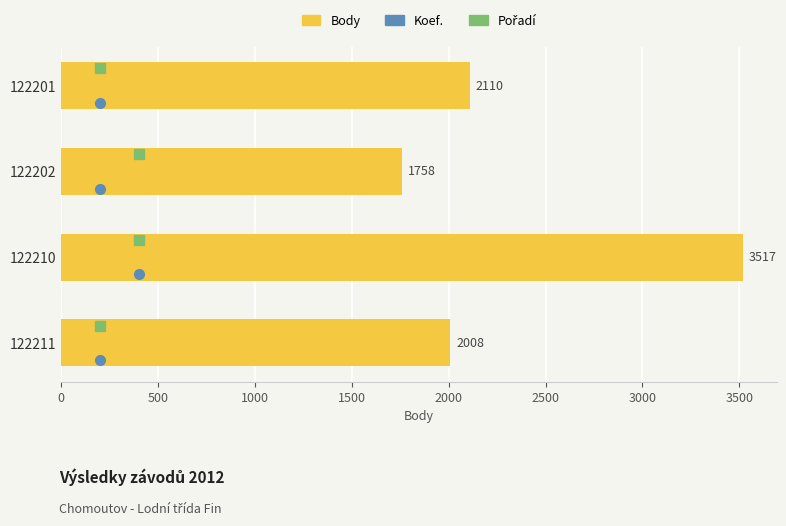

Reading bottom to top, what are all the values shown in this chart?

2008	3517	1758	2110